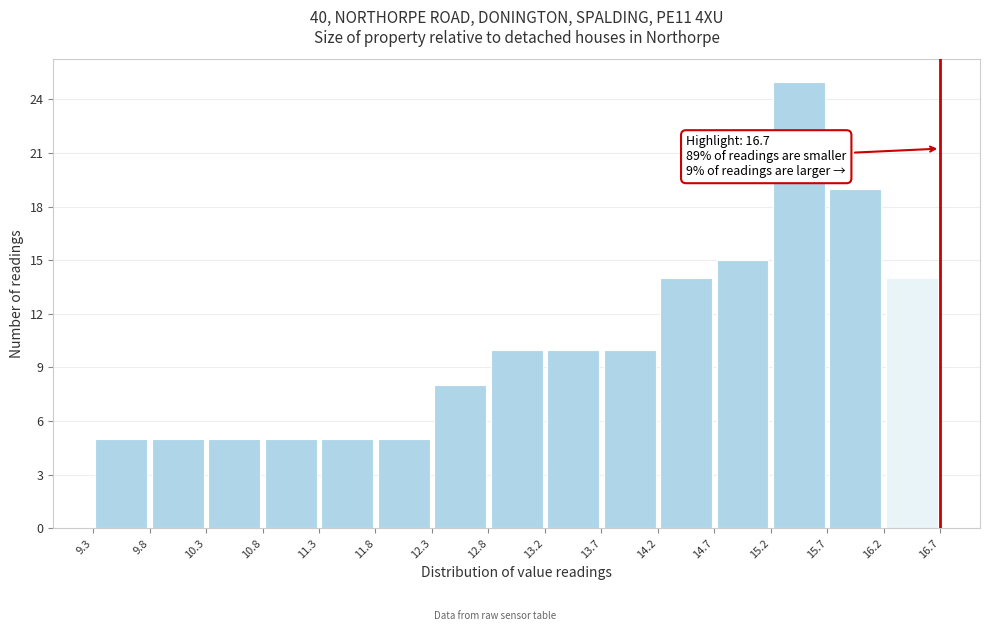

Over which range of the x-axis is the bar tallest?

15.2 to 15.7